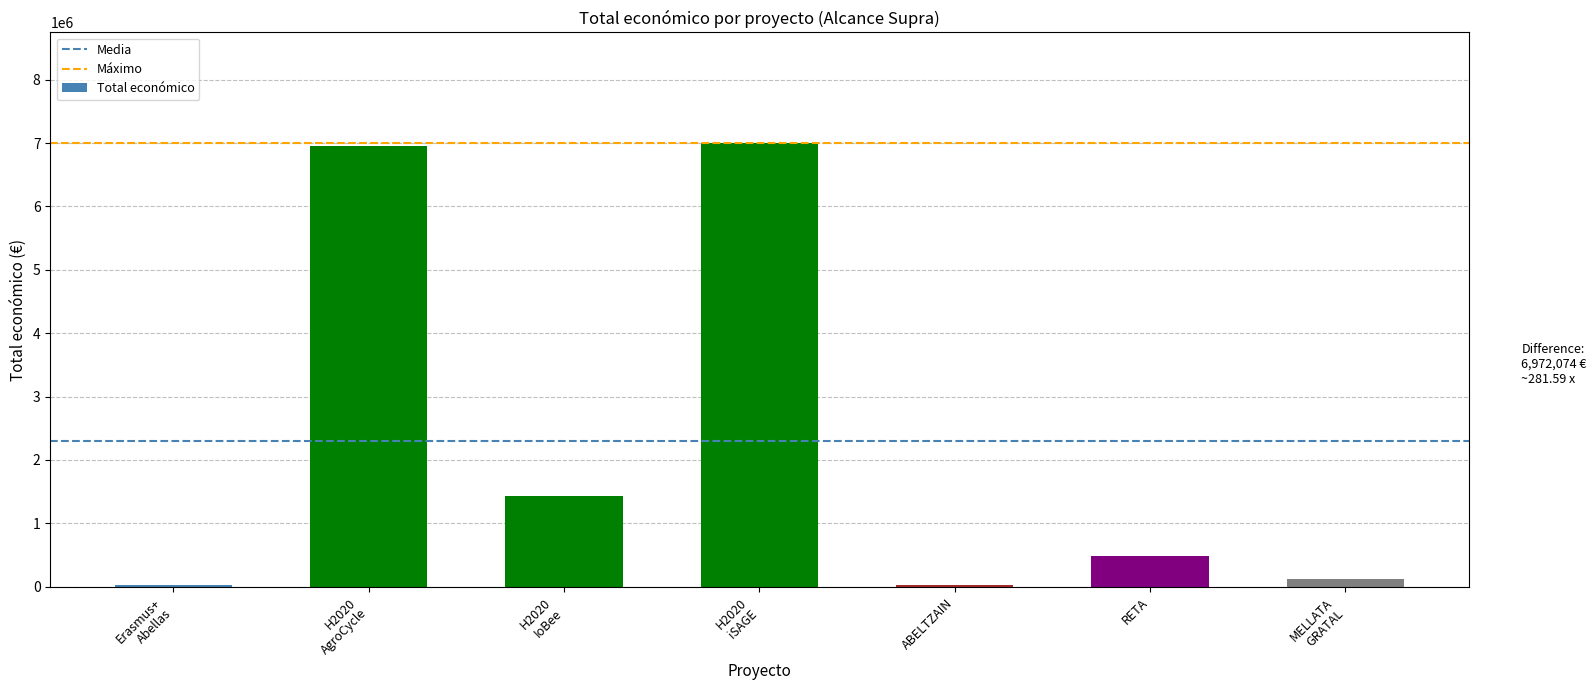

What is the sum of all values?

16052720